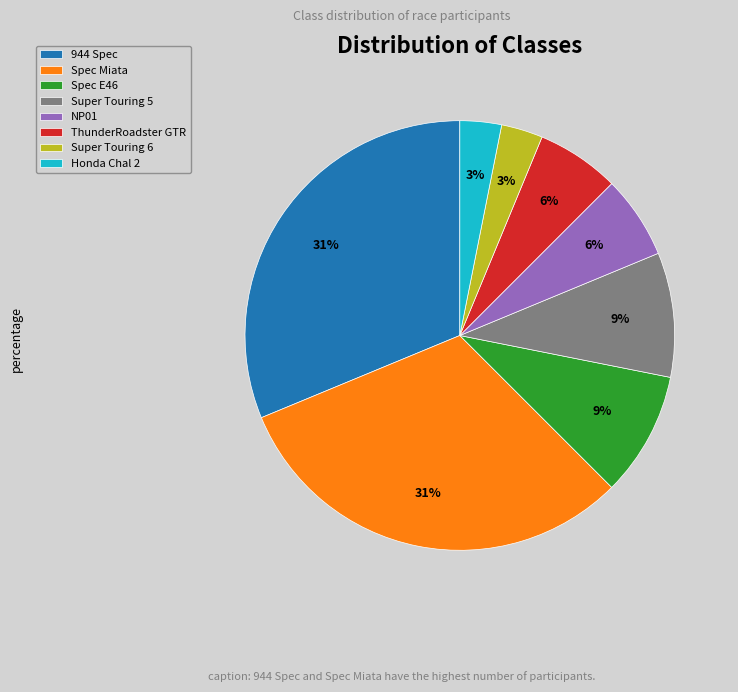

To the nearest percent, what is the average slice percentage?

12%